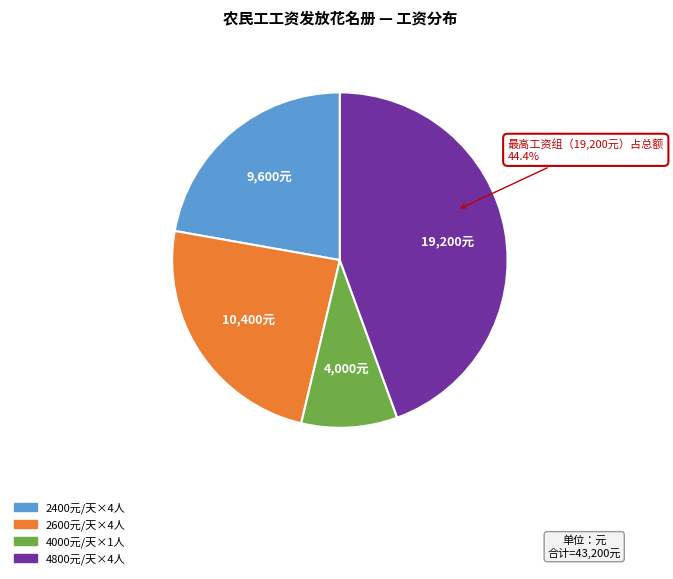

What is the ratio of the value at 2400元/天×4人 to the value at 2600元/天×4人?

0.9